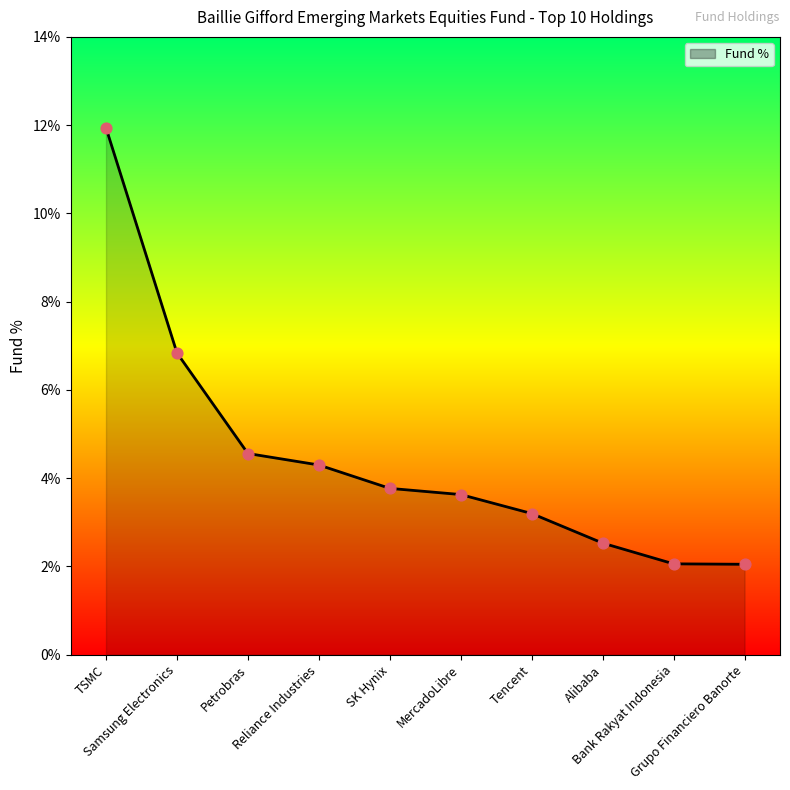

Between SK Hynix and Tencent, which is larger?

SK Hynix